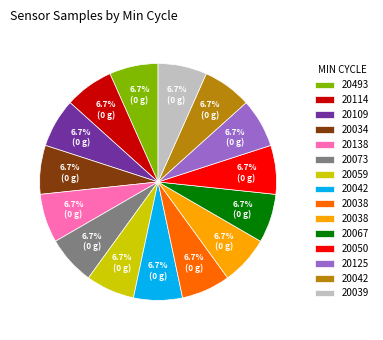

How many segments does this pie chart have?

15